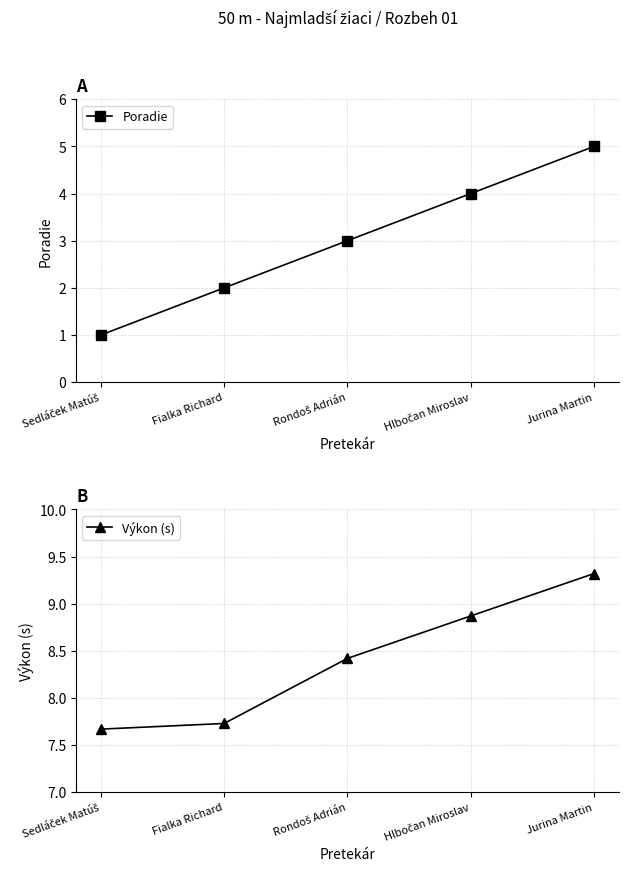

What is the total value across all series at Sedláček Matúš?

8.7